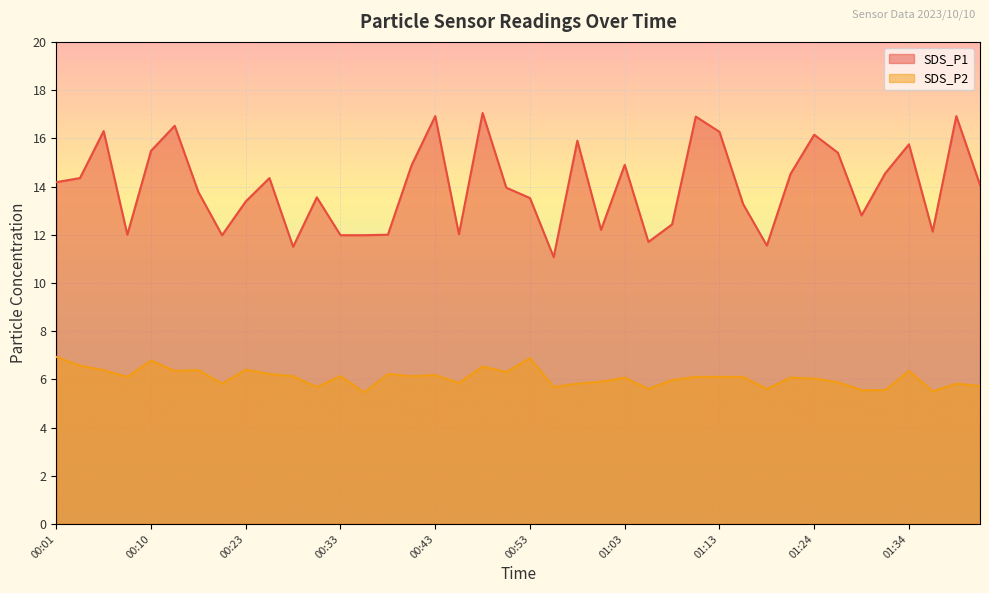

The SDS_P1 series shows 24.3 at 00:05. True or false?

False